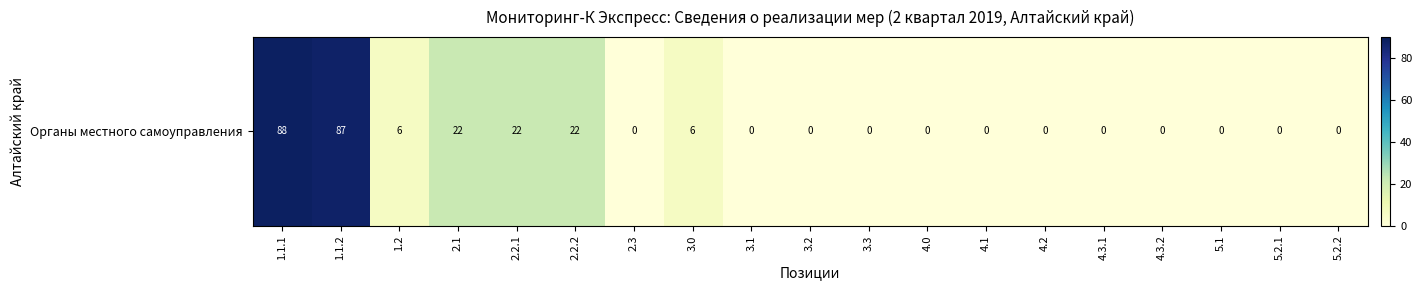

Rank the categories by value from highest to lowest.

1.1.1, 1.1.2, 2.1, 2.2.1, 2.2.2, 1.2, 3.0, 2.3, 3.1, 3.2, 3.3, 4.0, 4.1, 4.2, 4.3.1, 4.3.2, 5.1, 5.2.1, 5.2.2